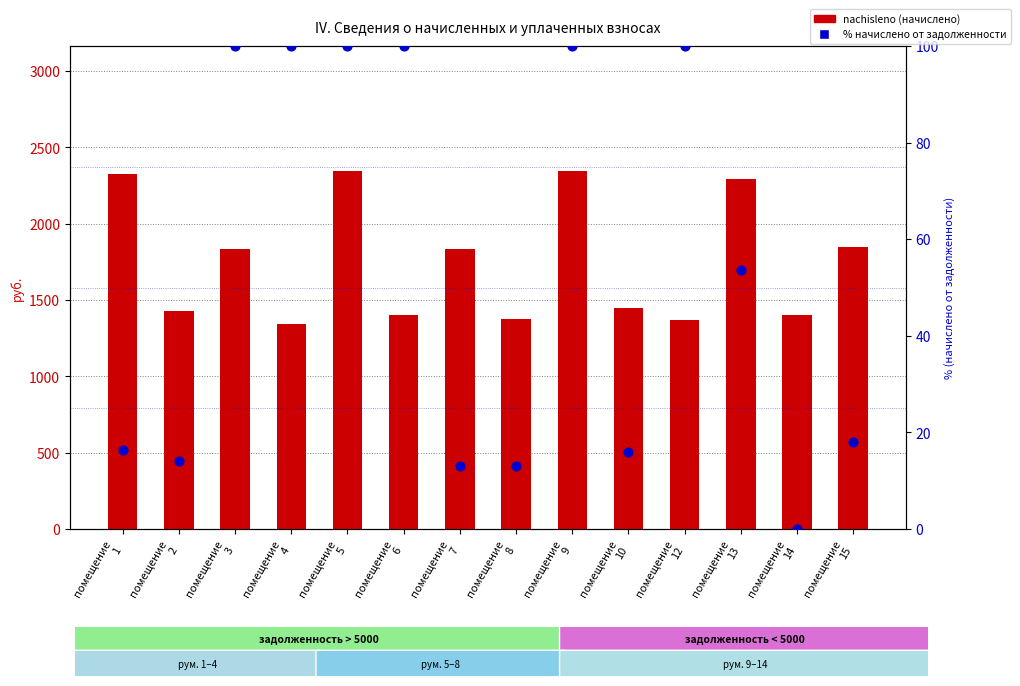

At how many categories does at least one series exceed 1355?

13